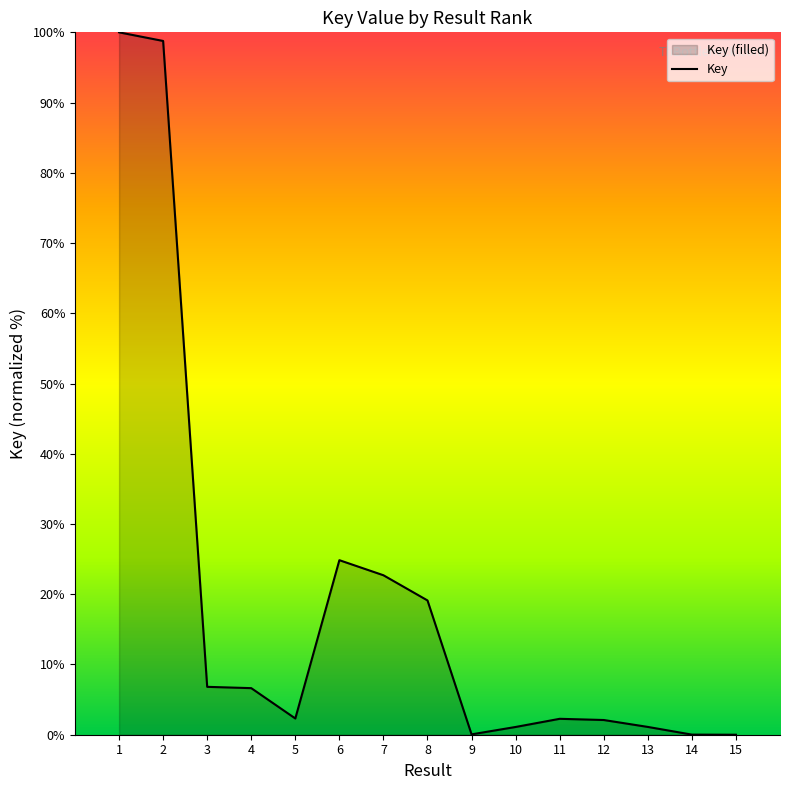

List the labels in order of value, largest first.

1, 2, 6, 7, 8, 3, 4, 5, 11, 12, 13, 10, 9, 14, 15